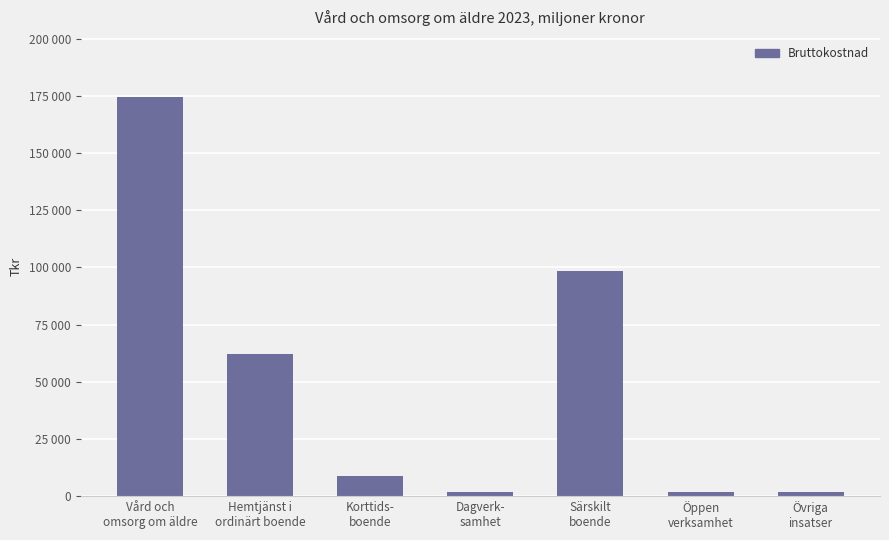

Are the bars horizontal?

No